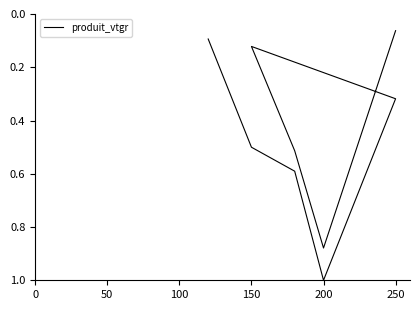

Where is the first local maximum?

200